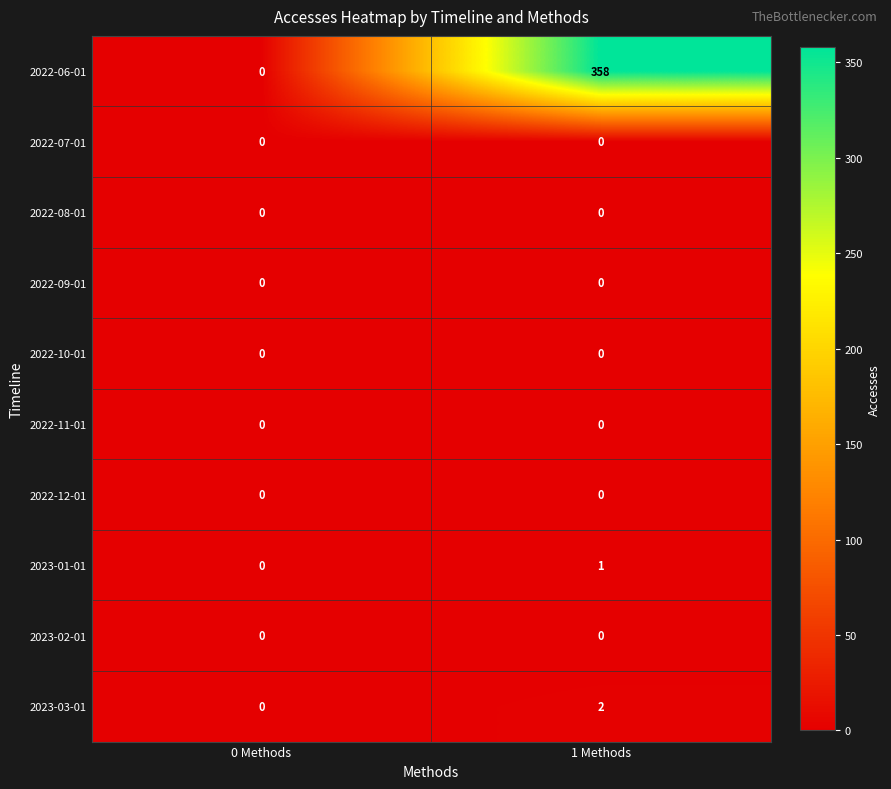

What is the greatest value displayed?

358